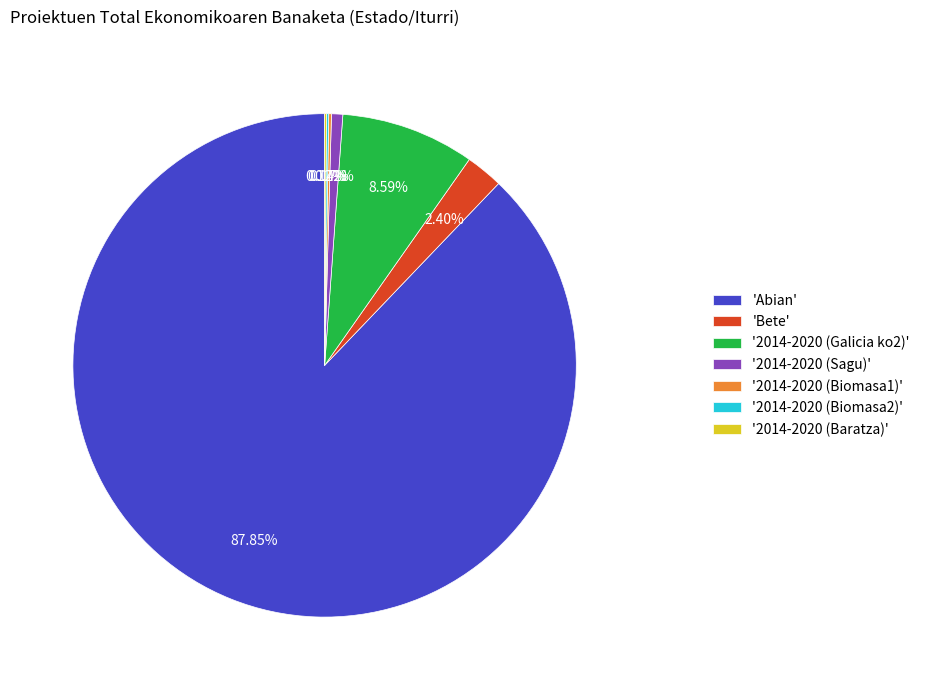

Between 'Bete' and '2014-2020 (Galicia ko2)', which is larger?

'2014-2020 (Galicia ko2)'